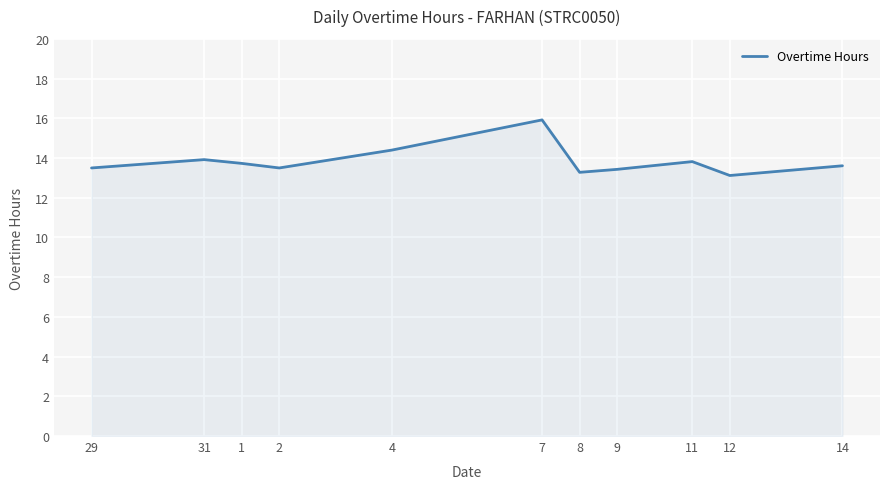

What is the difference between the maximum and second lowest values?

2.6